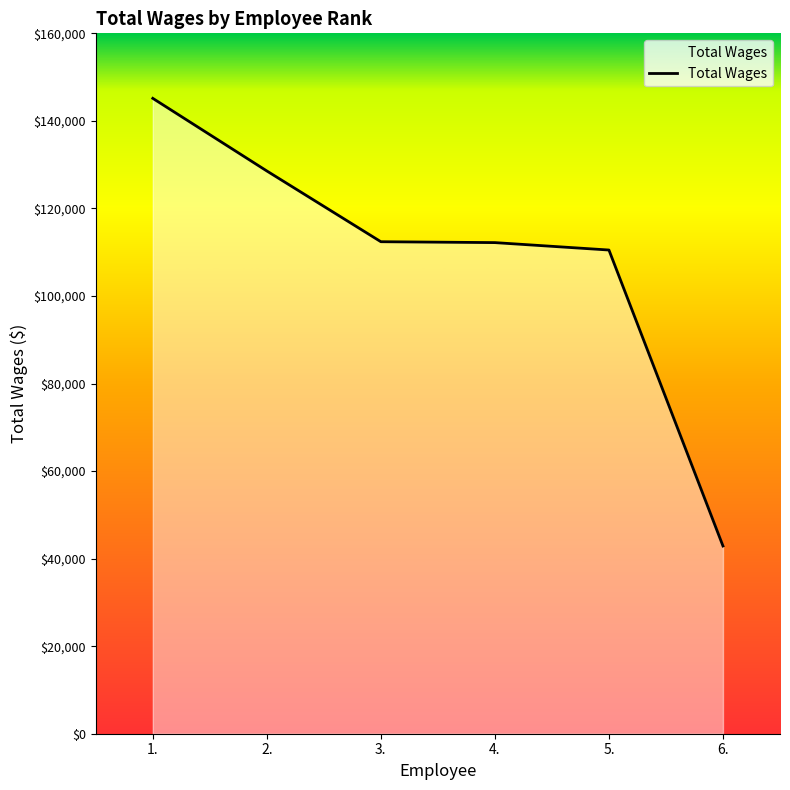

True or false: there are more than 1 points higher than both neighbors.

False